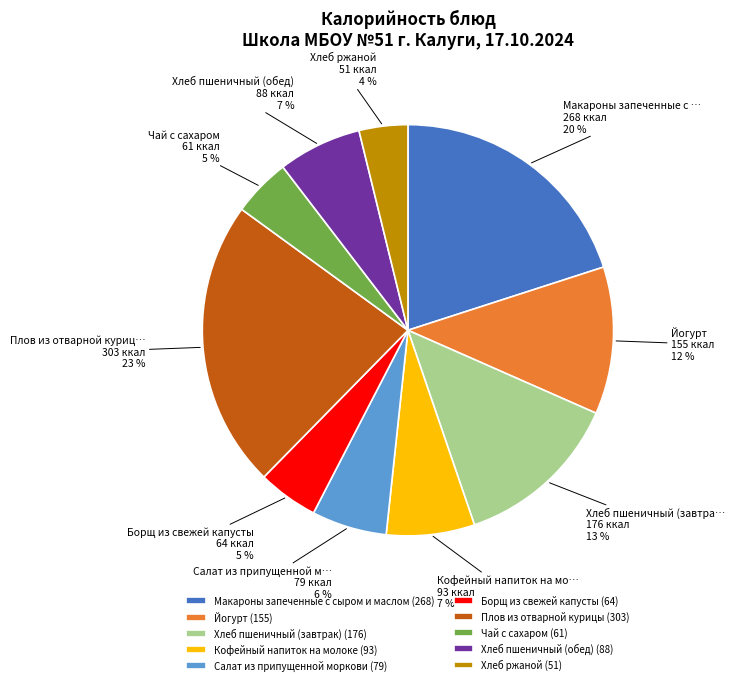

Between Салат из припущенной моркови and Плов из отварной курицы, which is larger?

Плов из отварной курицы